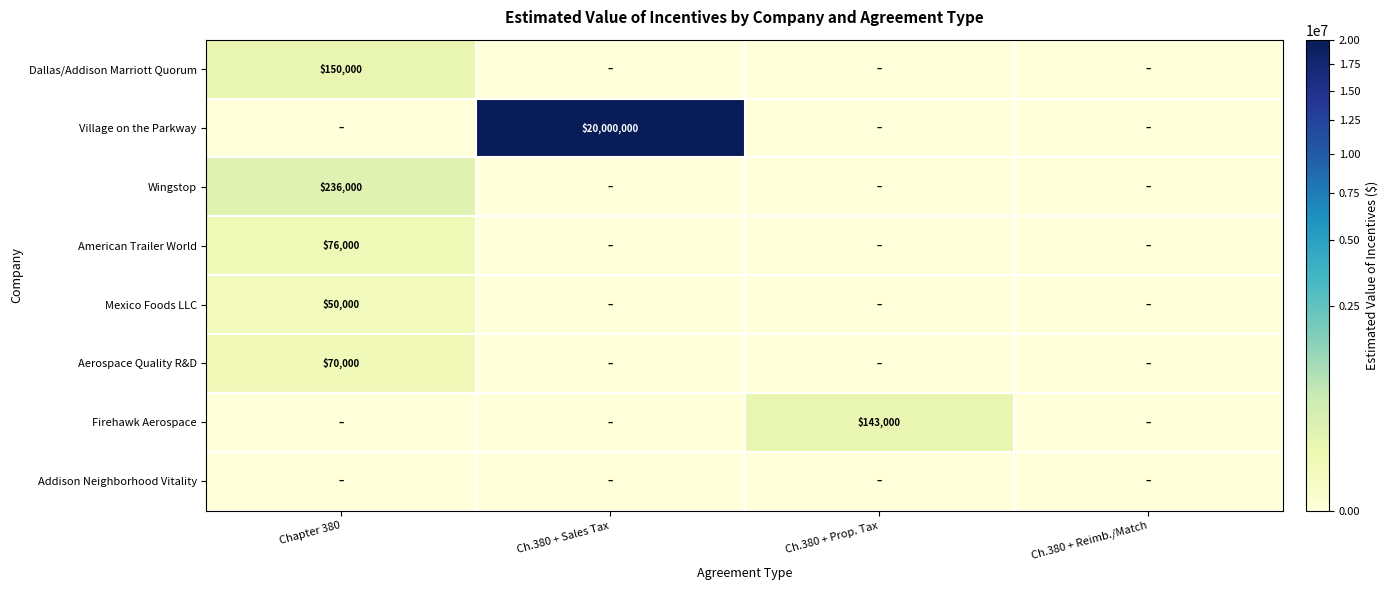

Is it true that Dallas/Addison Marriott Quorum equals 73414 at Chapter 380?

False